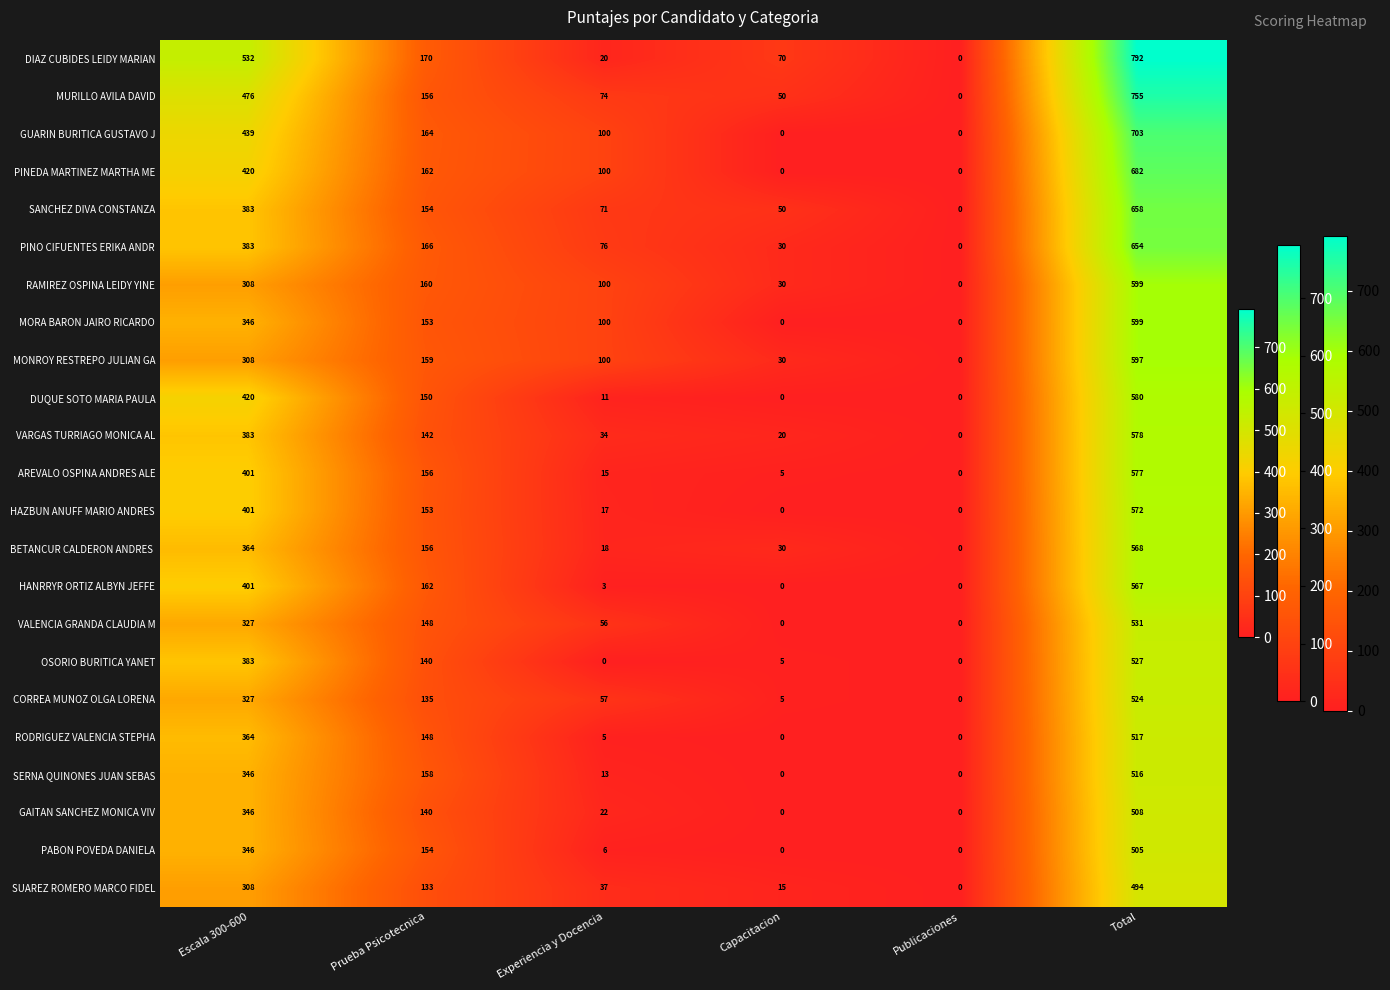

Rank the categories by CORREA MUNOZ OLGA LORENA value from lowest to highest.

Publicaciones, Capacitacion, Experiencia y Docencia, Prueba Psicotecnica, Escala 300-600, Total